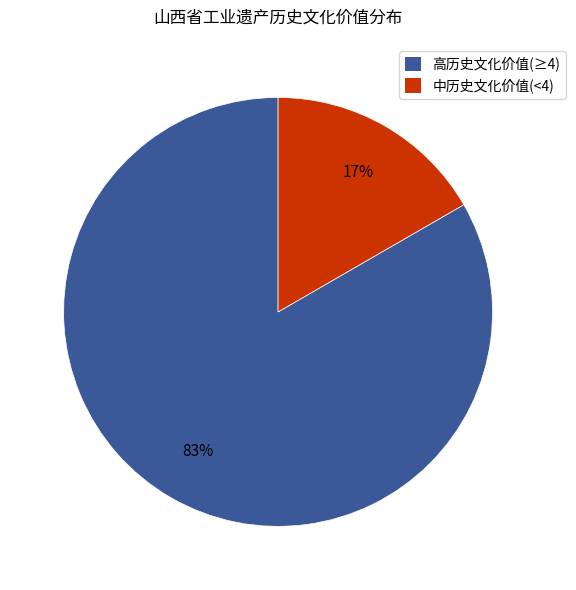

Is it true that 高历史文化价值(≥4) is 83% of the pie?

True